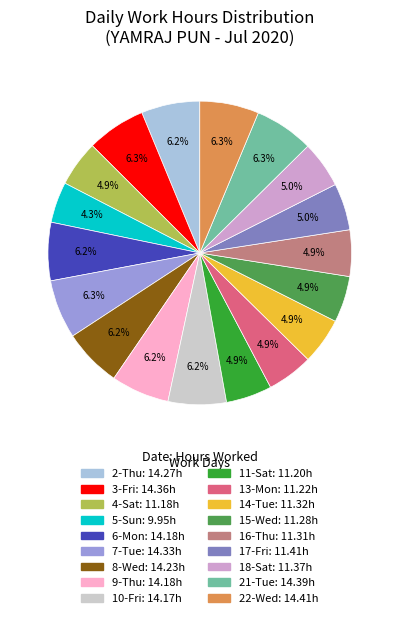

Is there a majority slice in this chart?

No